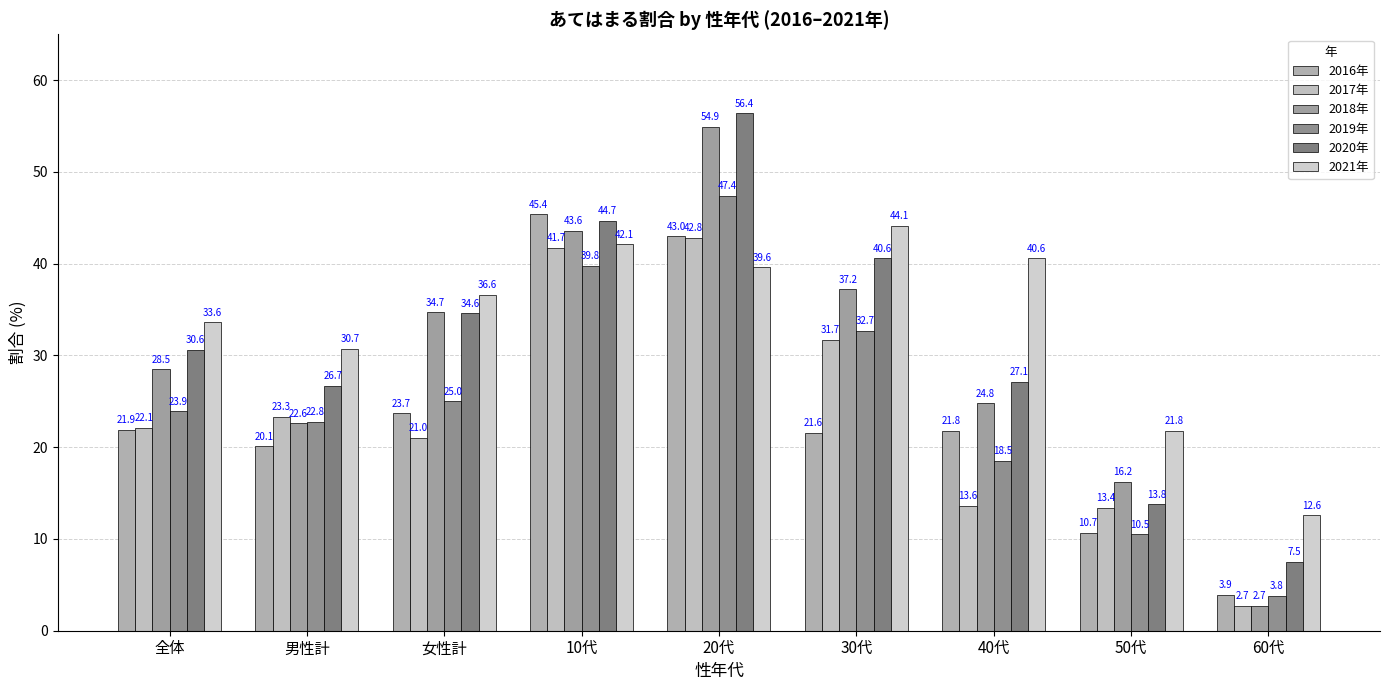

Where does the 2020年 series first go above 30?

全体